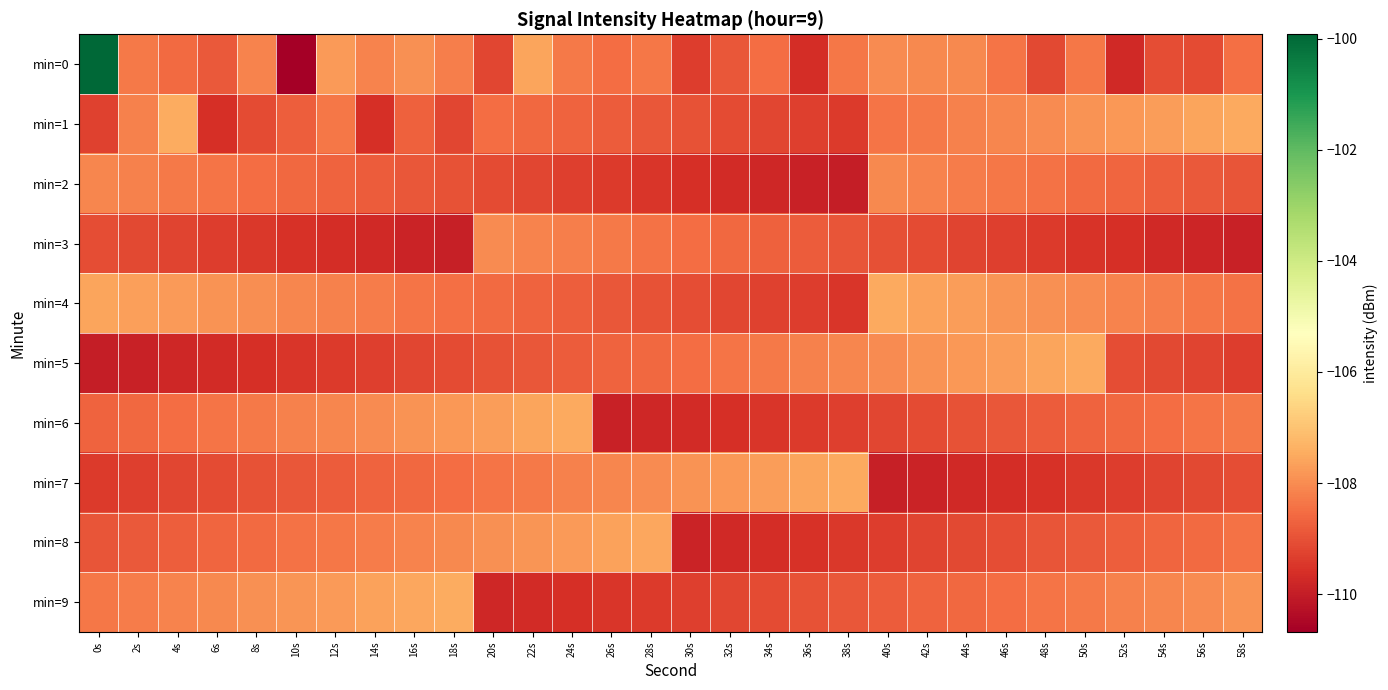

Which series changed the most between 40s and 52s?

min=0